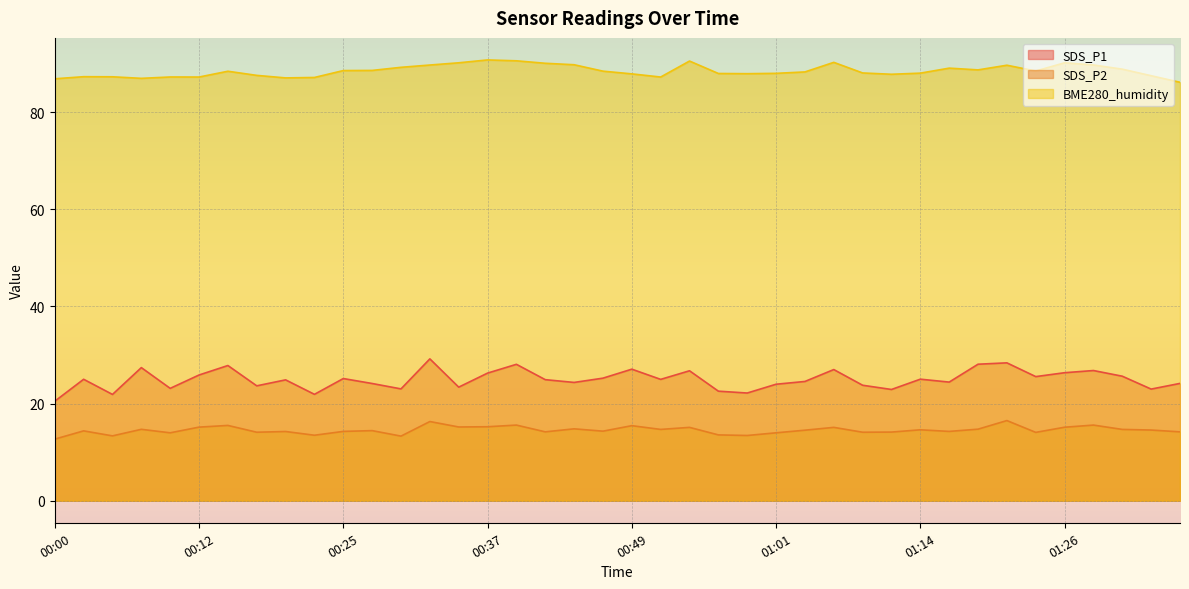

At 01:01, list the series in order from smallest to largest.

SDS_P2, SDS_P1, BME280_humidity